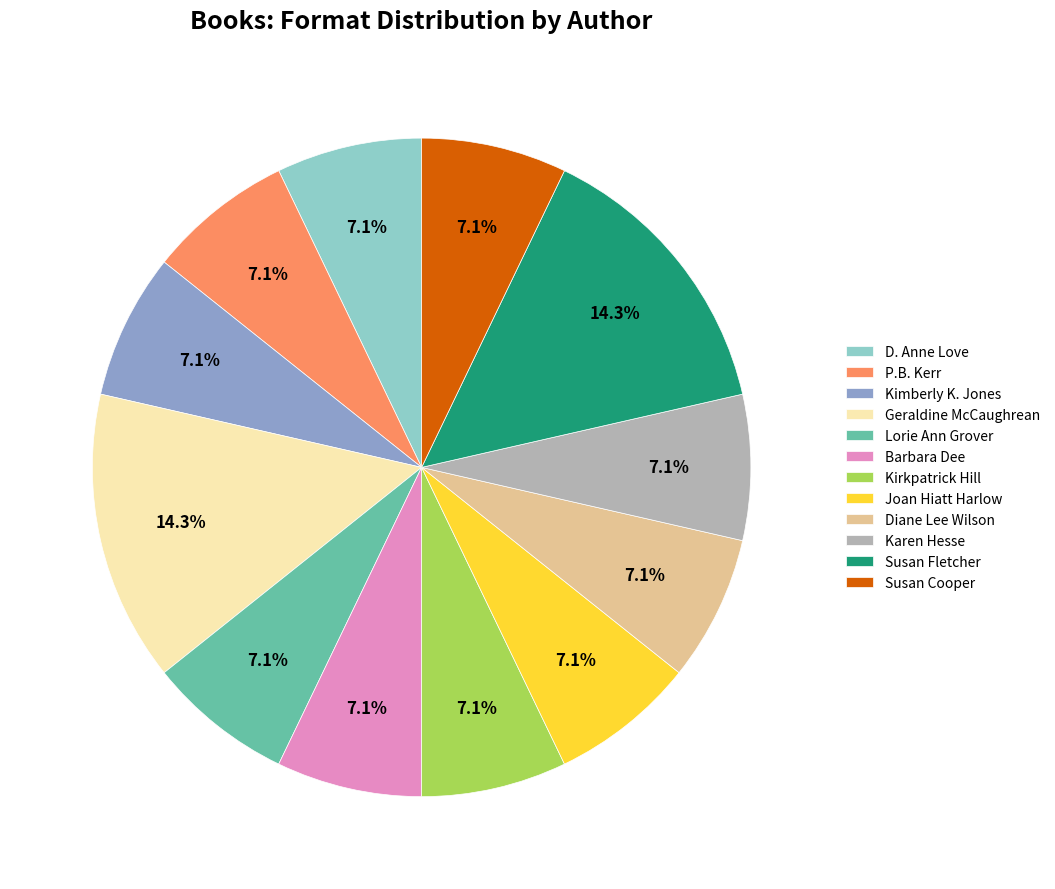

What percentage do Barbara Dee and D. Anne Love together represent?

14.3%